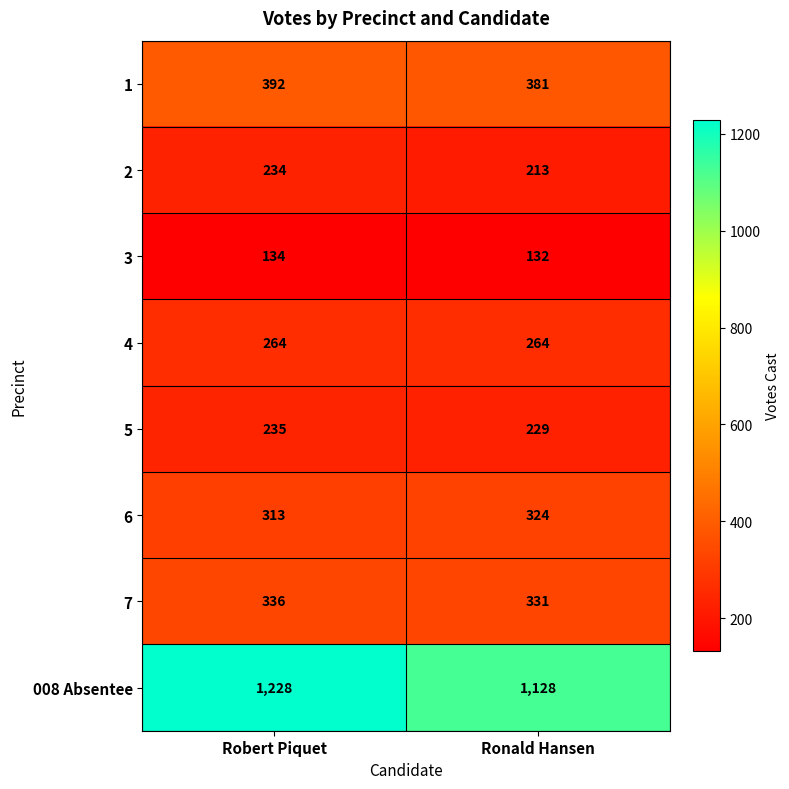

What is the average value of the 7 series?

334